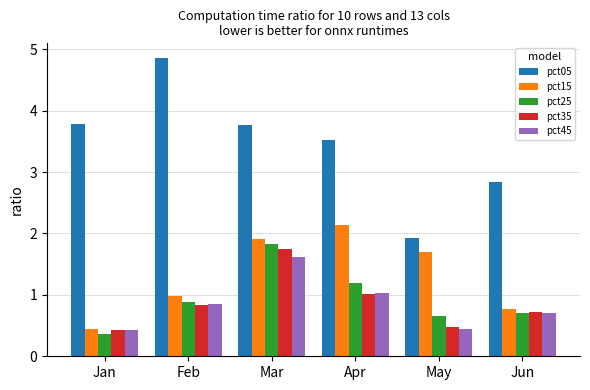

Which series has the largest total across all categories?

pct05